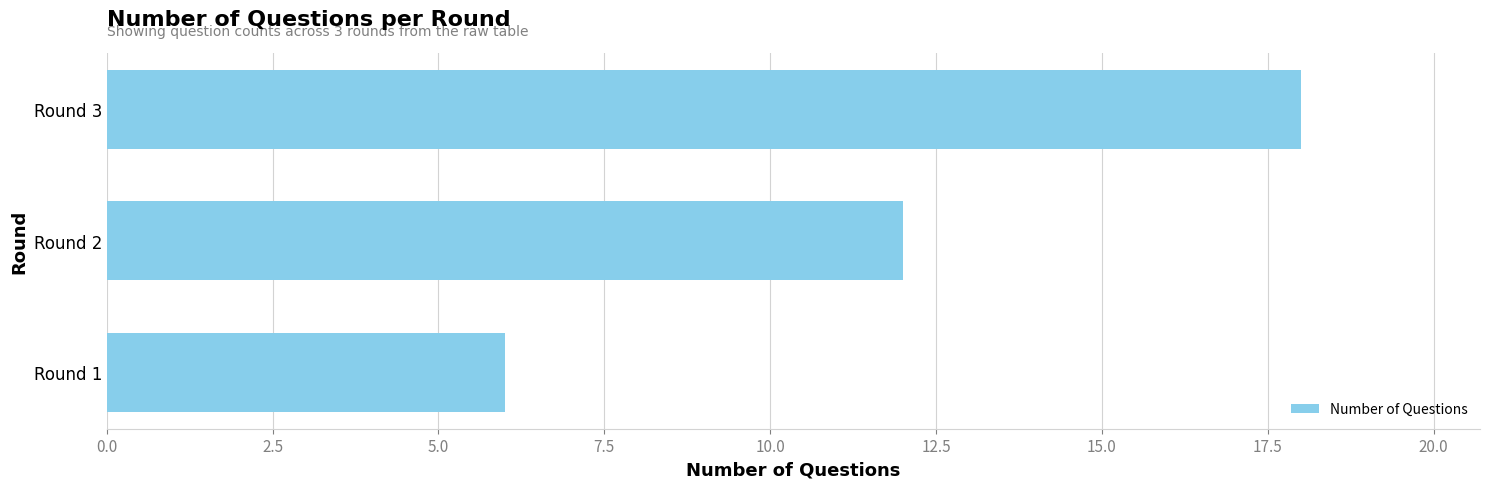

Reading bottom to top, what are all the values shown in this chart?

Round 1=6	Round 2=12	Round 3=18